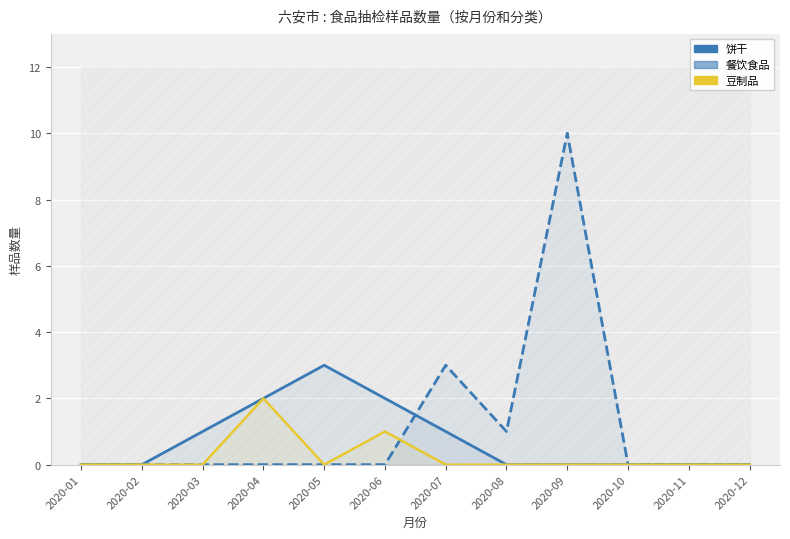

In 豆制品, how many points are lower than both neighbors (excluding endpoints)?

1